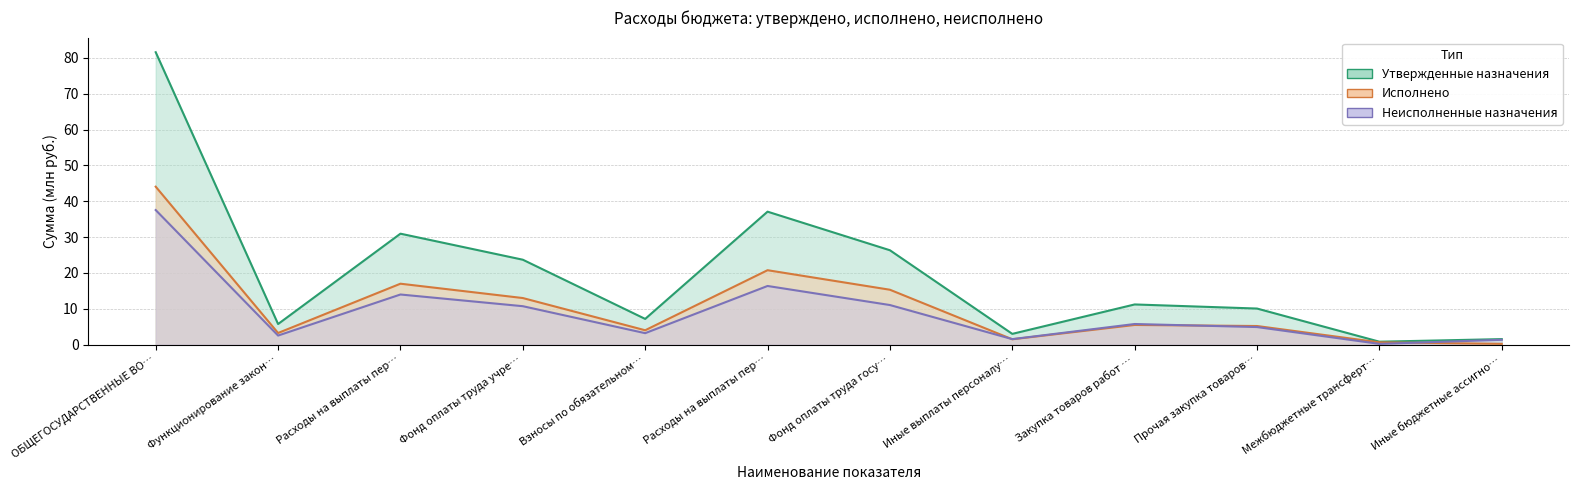

List the labels in order of Утвержденные назначения value, smallest first.

Межбюджетные трансферт…, Иные бюджетные ассигно…, Иные выплаты персоналу…, Функционирование закон…, Взносы по обязательном…, Прочая закупка товаров…, Закупка товаров работ …, Фонд оплаты труда учре…, Фонд оплаты труда госу…, Расходы на выплаты пер…, Расходы на выплаты пер…, ОБЩЕГОСУДАРСТВЕННЫЕ ВО…